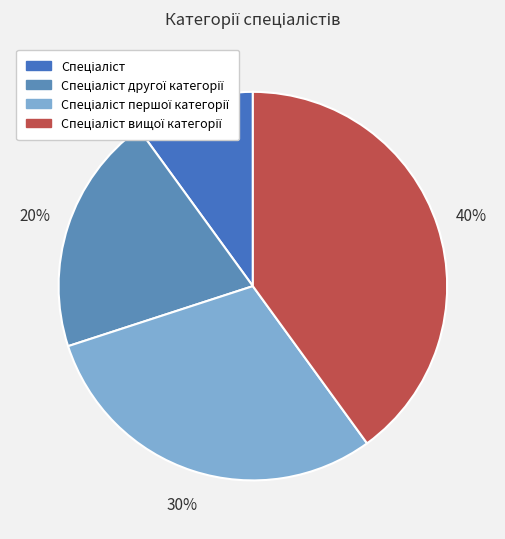

To the nearest percent, what is the difference between the largest and smallest slice percentages?

30%